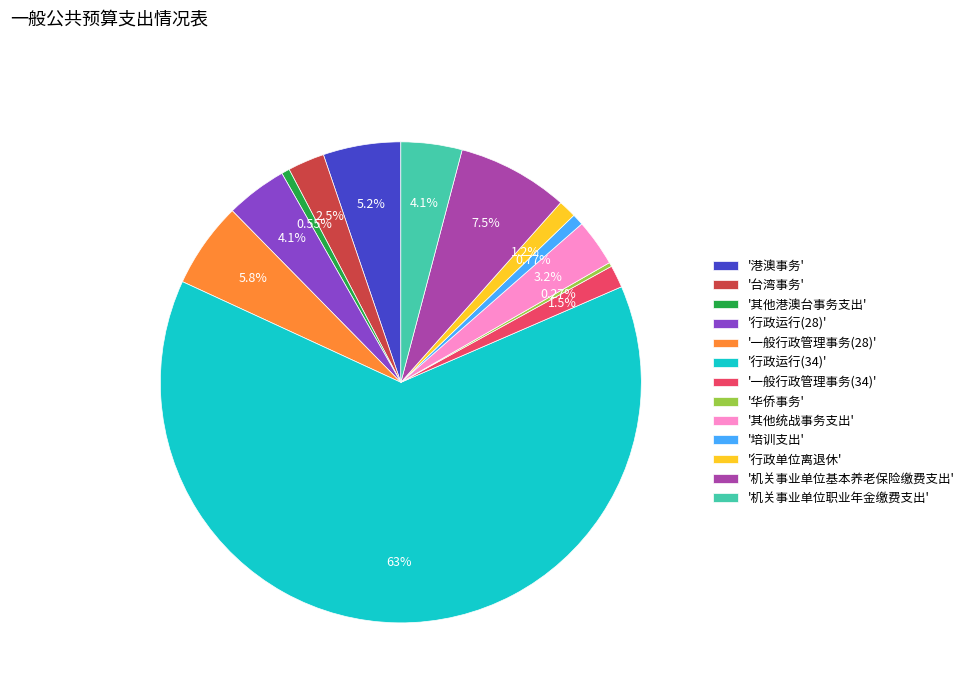

Is '其他港澳台事务支出' the majority of the pie?

No